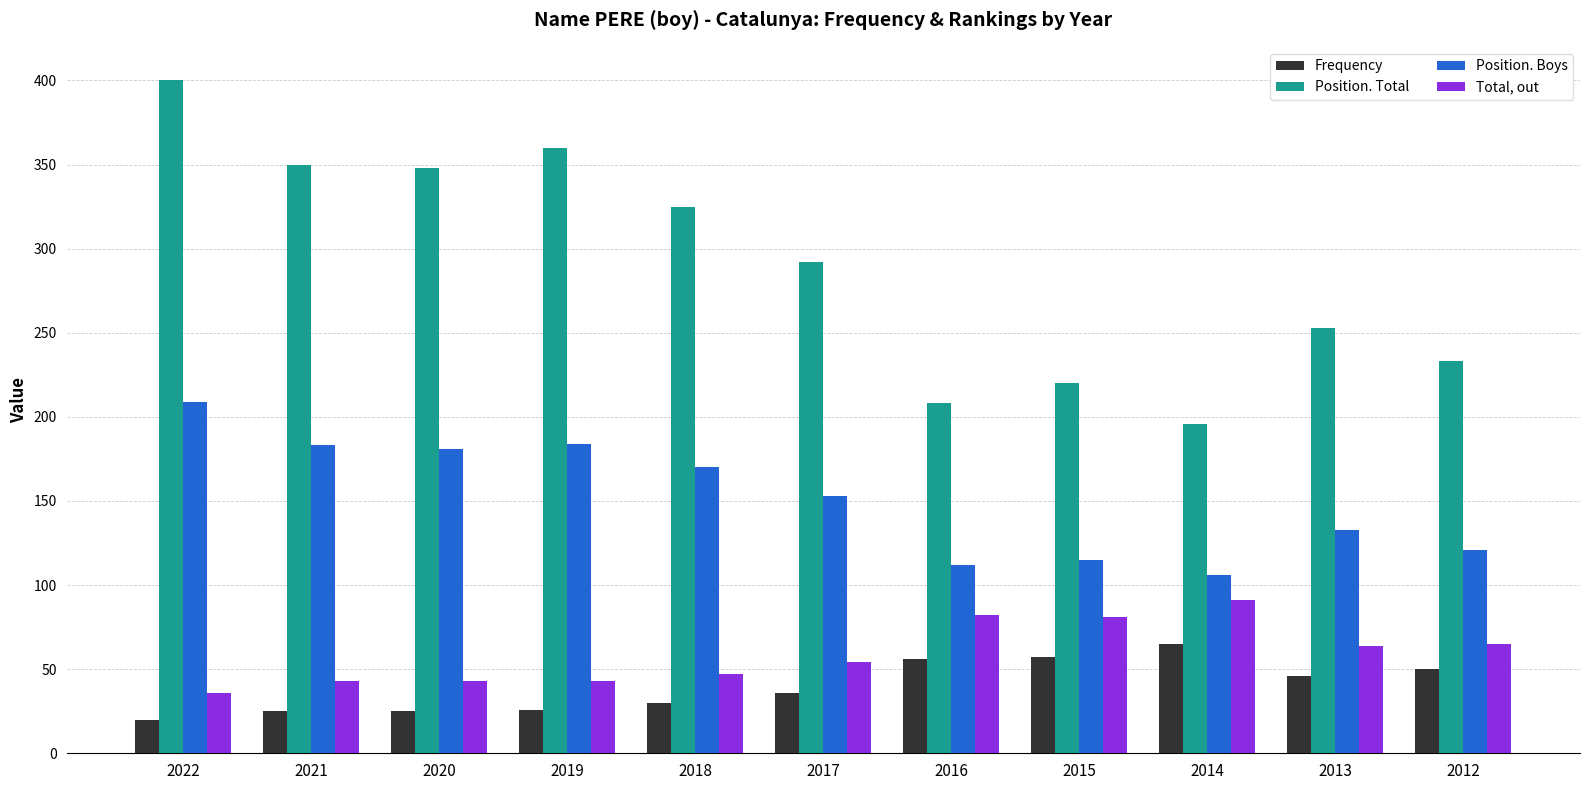

What is the sum of the Frequency values at 2019 and 2017?

62